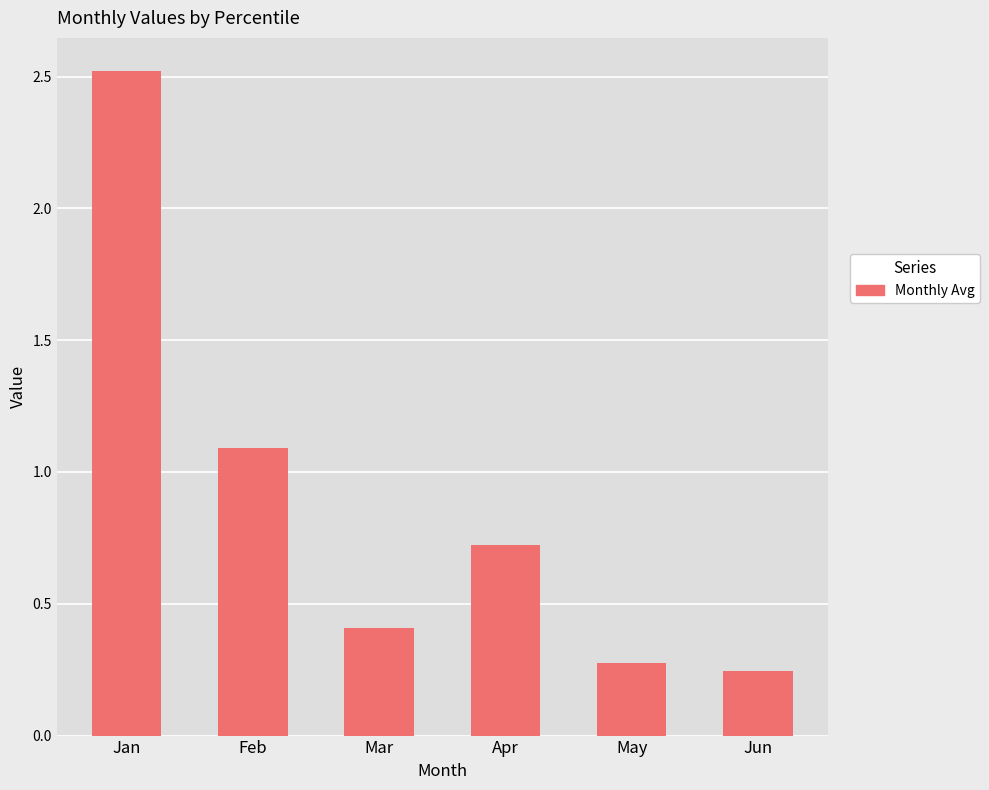

Rank the categories by value from highest to lowest.

Jan, Feb, Apr, Mar, May, Jun